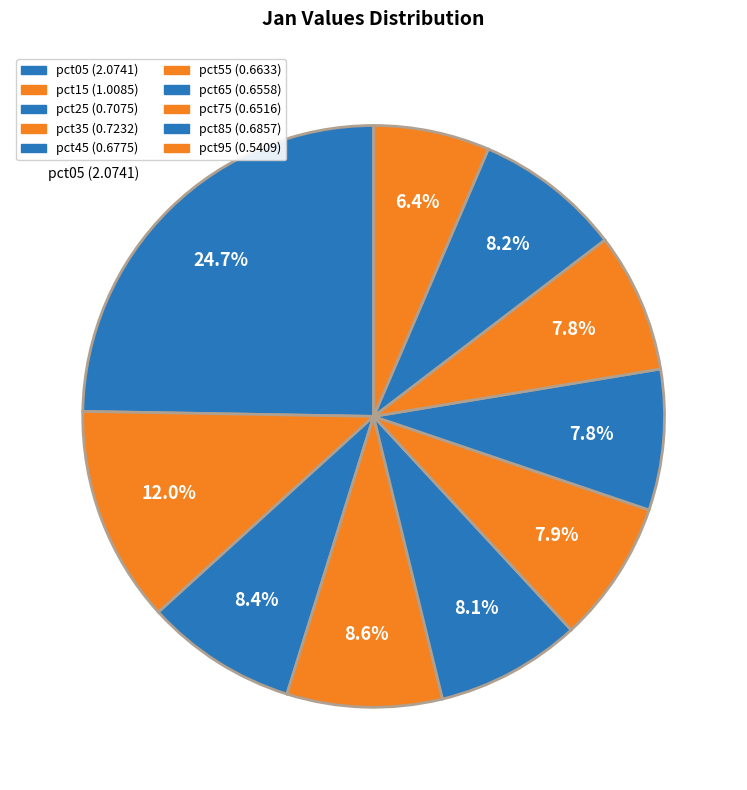

To the nearest percent, what is the average slice percentage?

10%